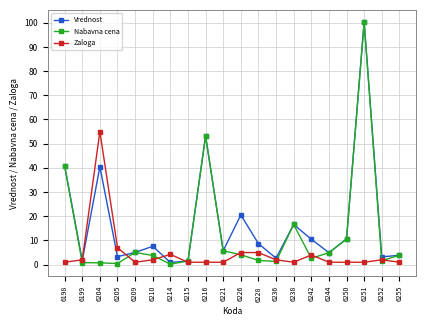

How many lines are shown in the chart?

3